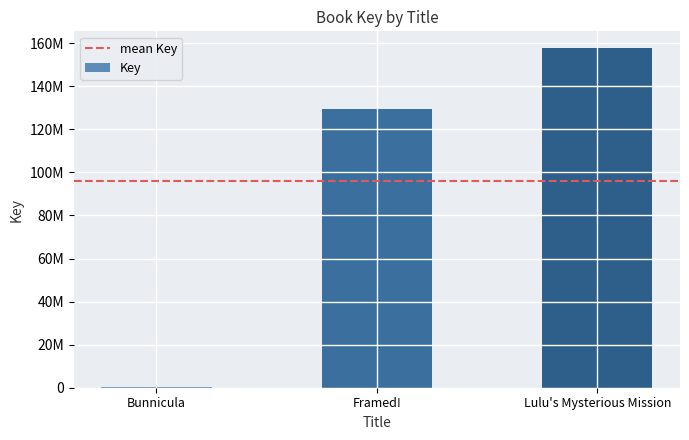

What is the label of the 1st bar from the left?

Bunnicula